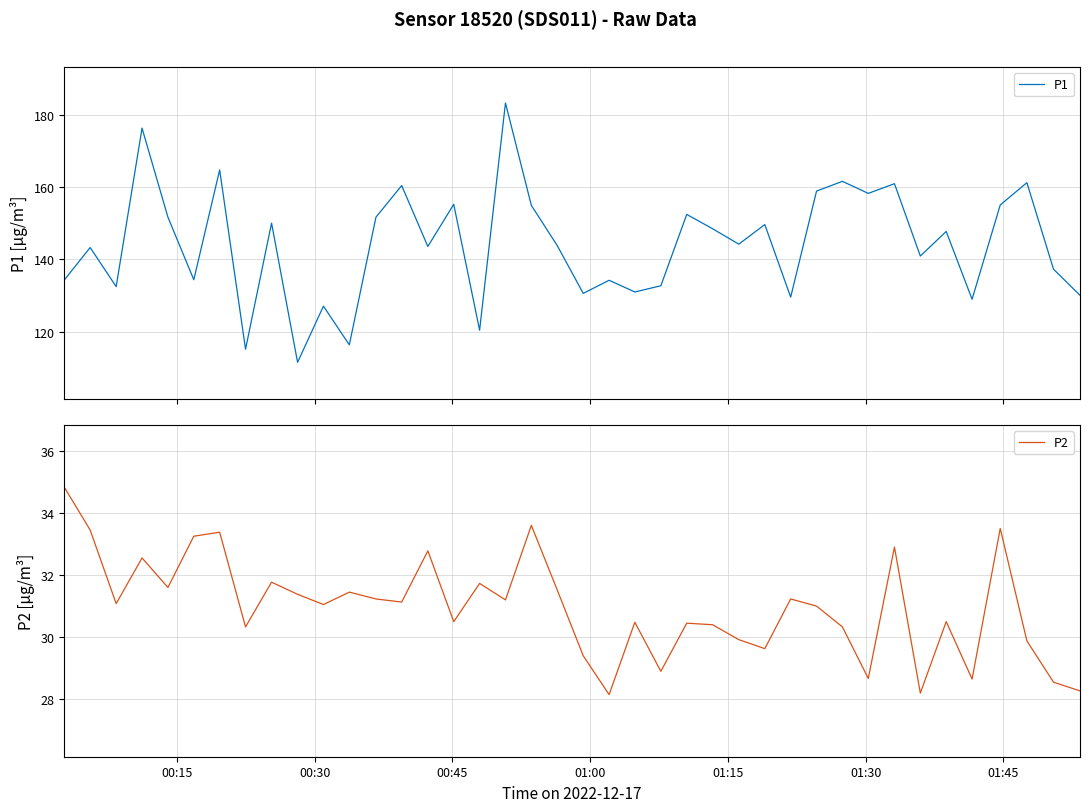

What is the highest value of the P2 series?

34.8